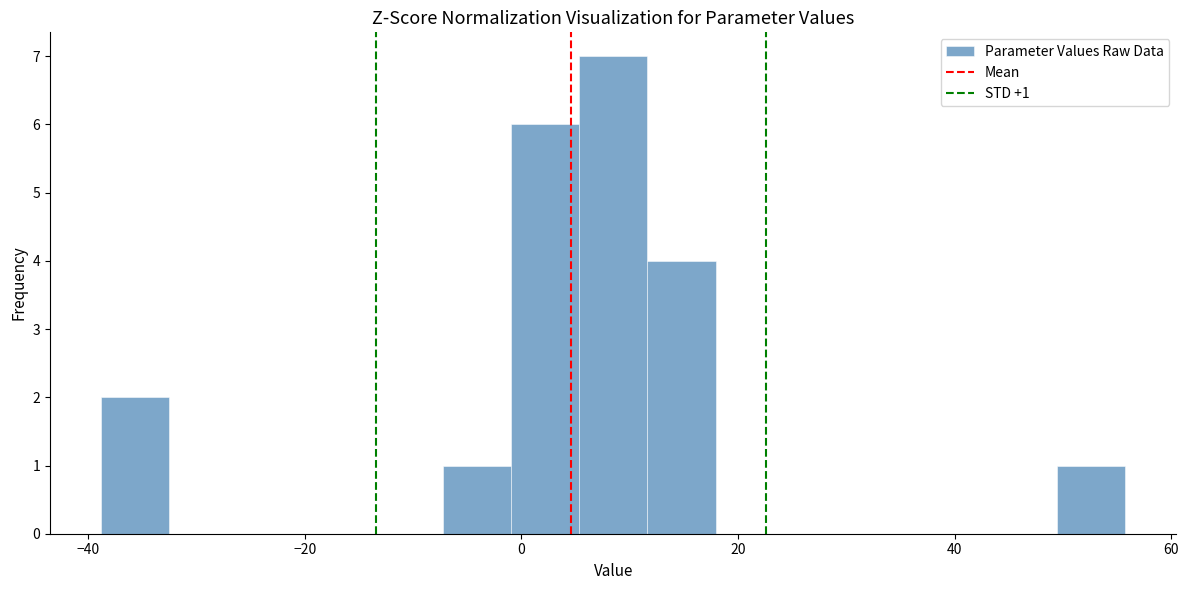

Around what value on the x-axis is the tallest bar? Give the approximate position of its centre, as read against the axis.

8